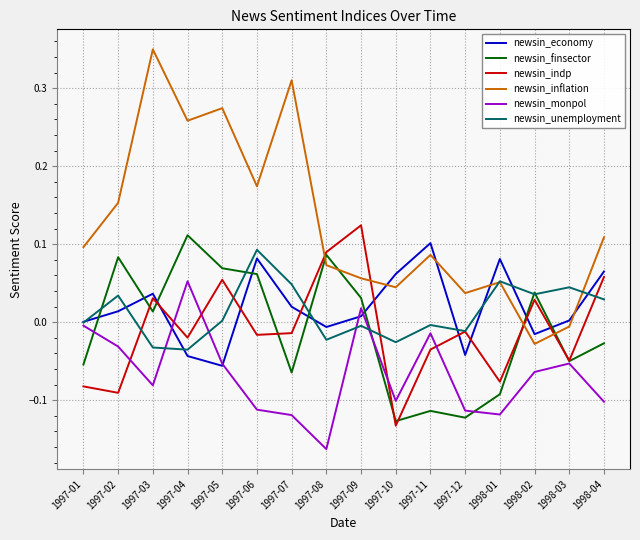

Where do newsin_economy and newsin_inflation first cross each other?

1997-09 and 1997-10